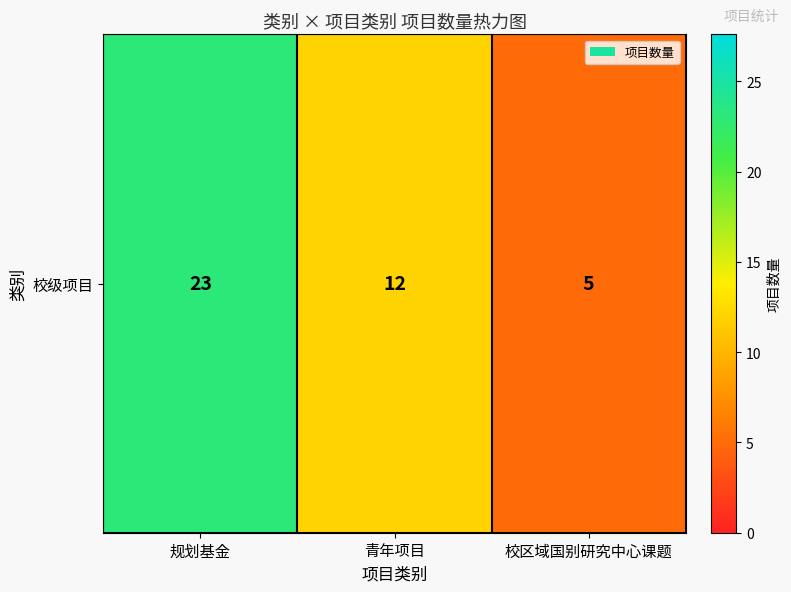

At which label is the value closest to 14?

青年项目